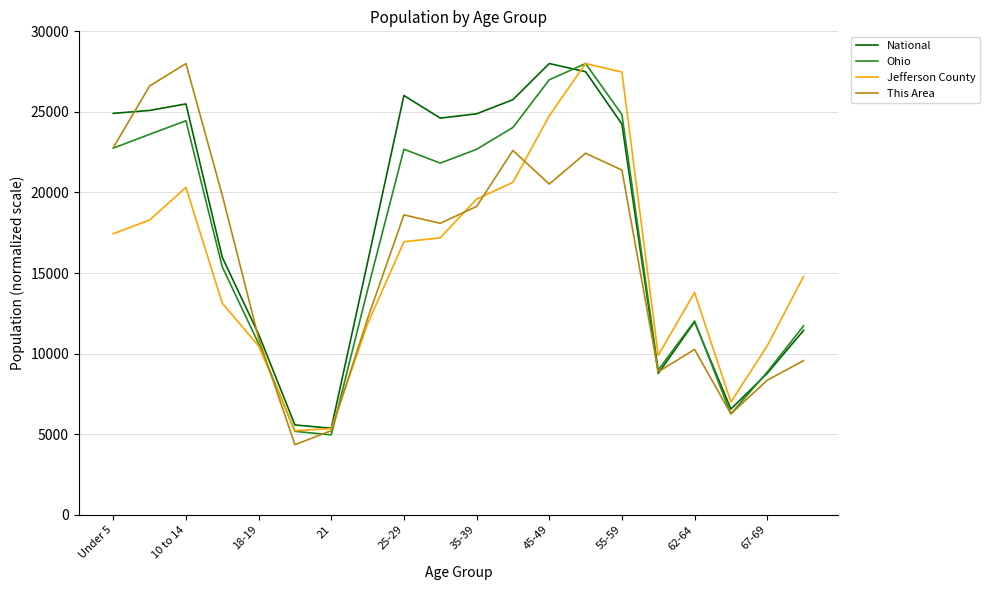

What is the greatest value displayed?

28000.0